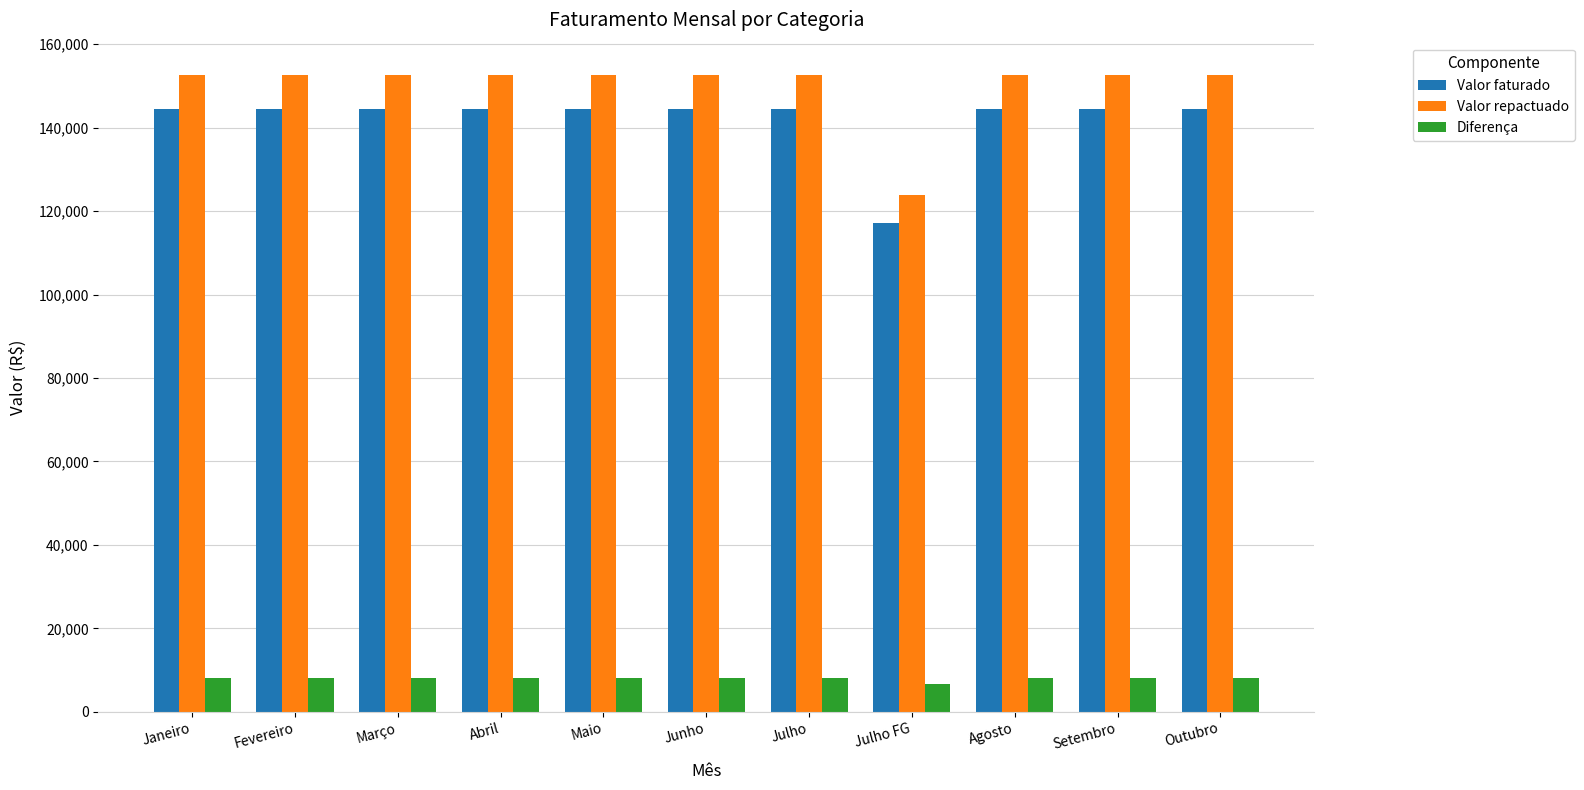

Is the value of Valor repactuado at Fevereiro greater than the value of Diferença at Março?

Yes